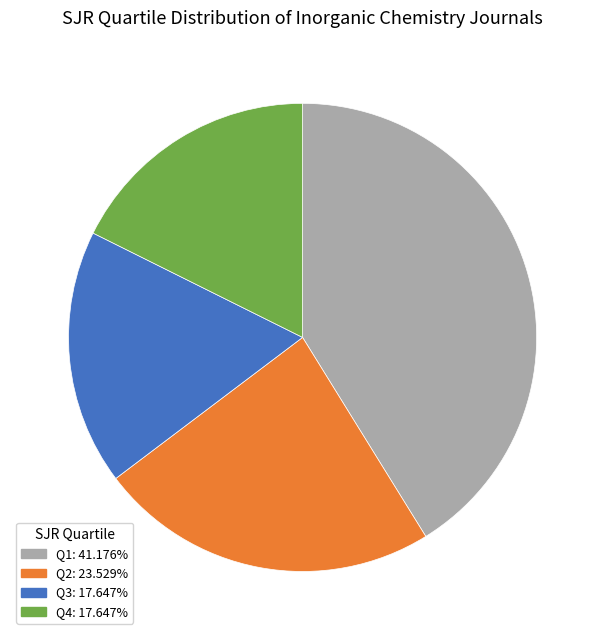

Do Q2: 23.529% and Q4: 17.647% together represent more than half of the pie?

No